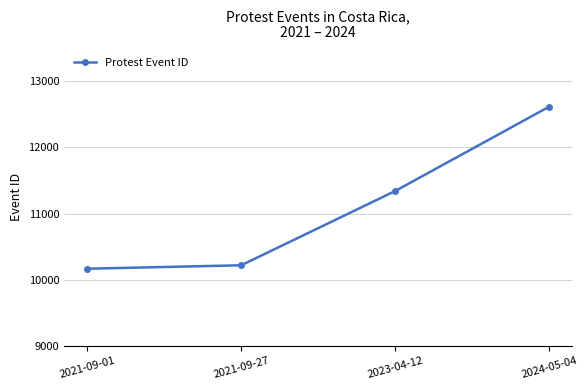

At which category does the chart reach its peak across all series?

2024-05-04